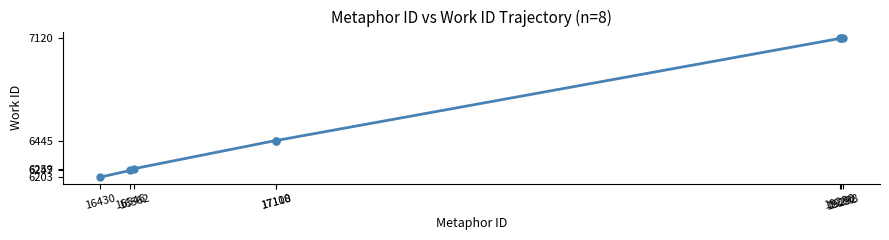

The chart shows a value of 1589 at 16546. True or false?

False